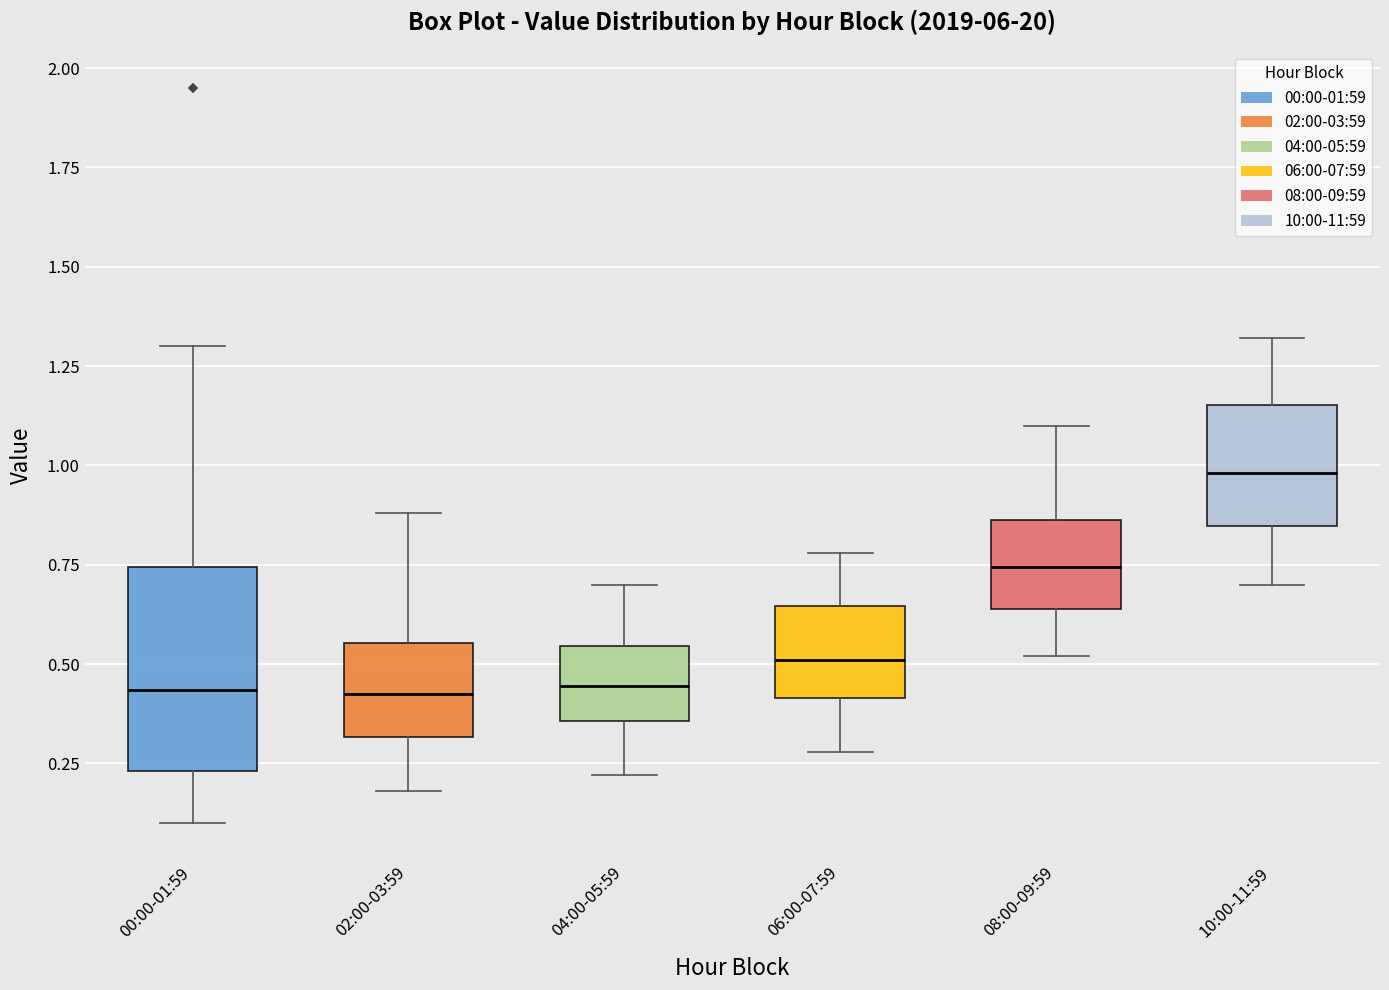

Reading left to right, transcribe this box plot: for each box, give where its median line is, the range the box spans, and where its two whiskers end, as read against the y-axis. The values are not printed on the chart, so give them approximately, as read against the axis.

00:00-01:59: median 0.45, box 0.25 to 0.75, whiskers 0.10 to 1.30
02:00-03:59: median 0.45, box 0.30 to 0.55, whiskers 0.20 to 0.90
04:00-05:59: median 0.45, box 0.35 to 0.55, whiskers 0.20 to 0.70
06:00-07:59: median 0.50, box 0.40 to 0.65, whiskers 0.30 to 0.80
08:00-09:59: median 0.75, box 0.65 to 0.85, whiskers 0.50 to 1.10
10:00-11:59: median 1.00, box 0.85 to 1.15, whiskers 0.70 to 1.30